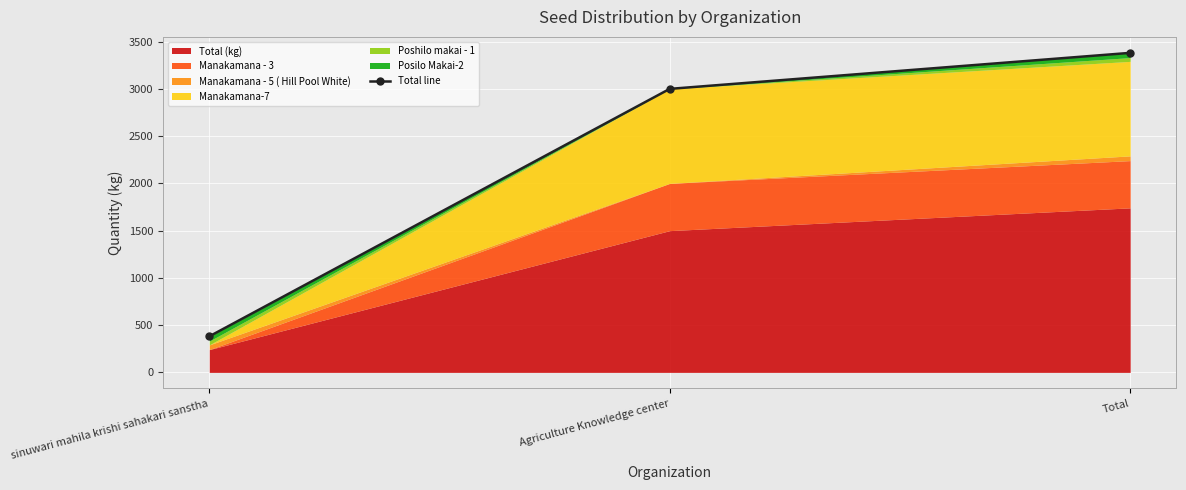

How many data points are less than 3000?

1